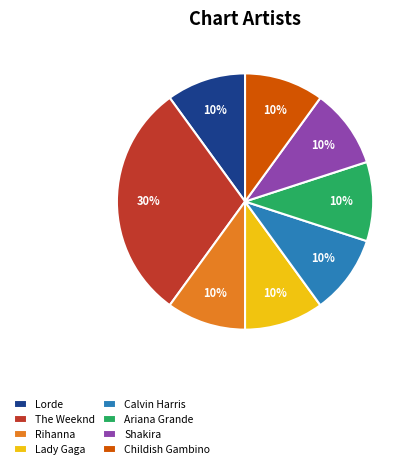

How many slices are in this pie chart?

8